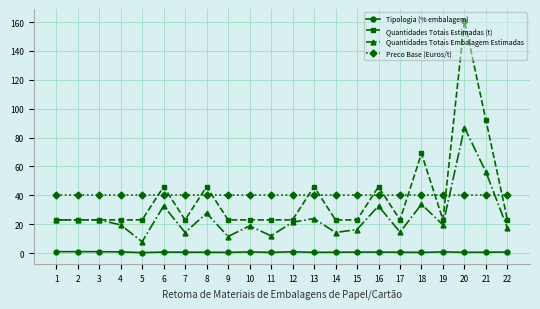

Is it true that Quantidades Totais Estimadas (t) equals 10.8 at 11?

False